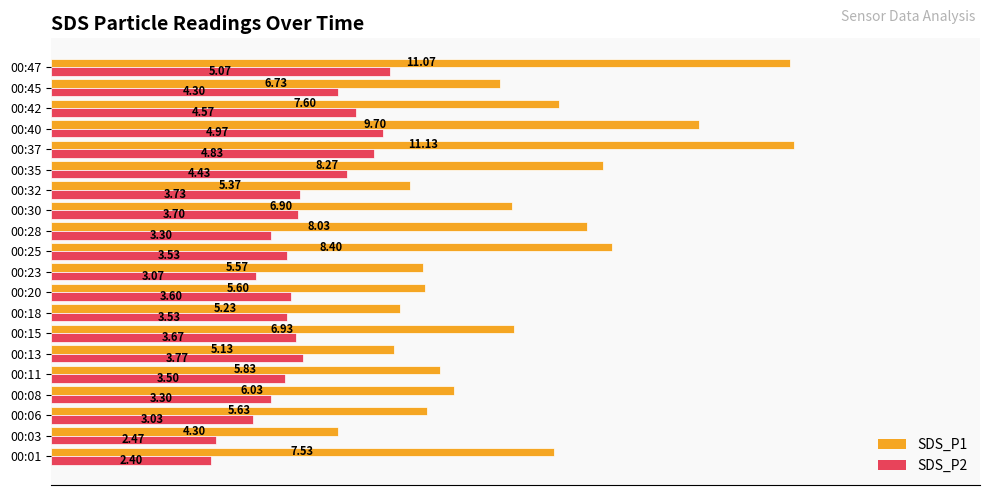

Which series has the largest range (max minus min)?

SDS_P1